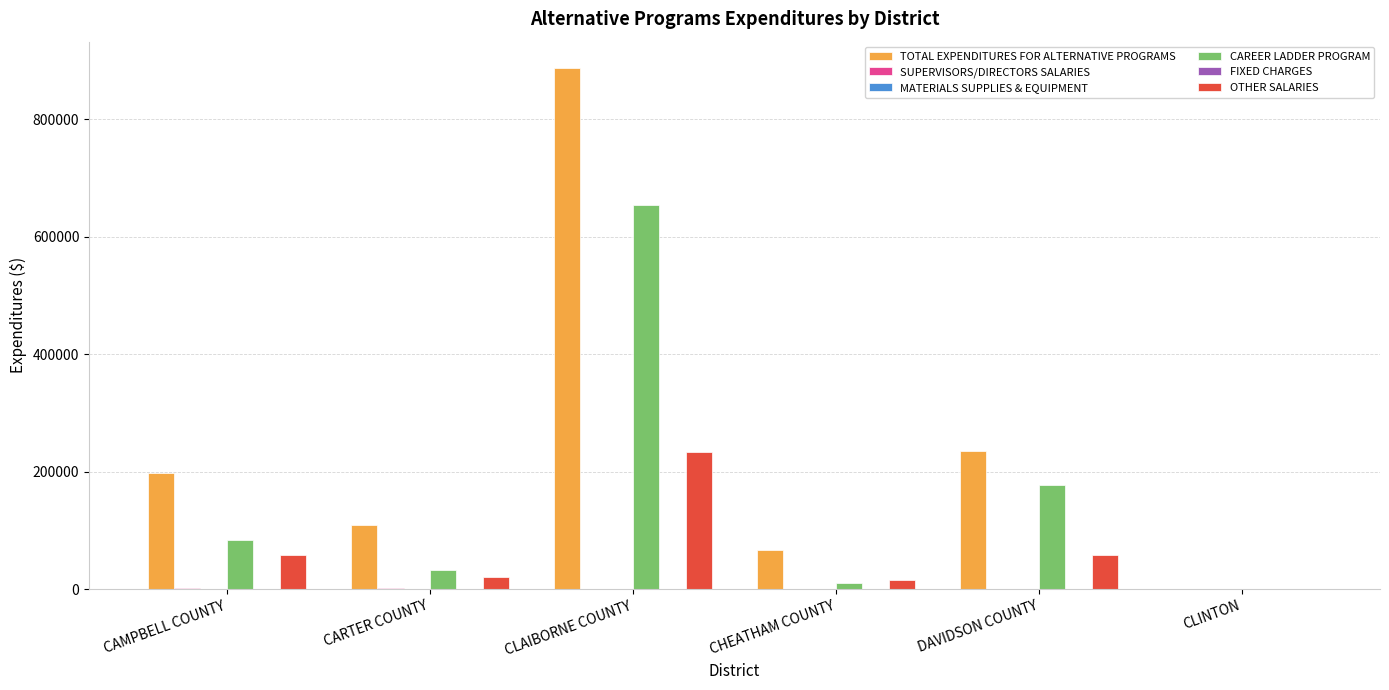

Which has a higher value, CLINTON or CLAIBORNE COUNTY?

CLAIBORNE COUNTY